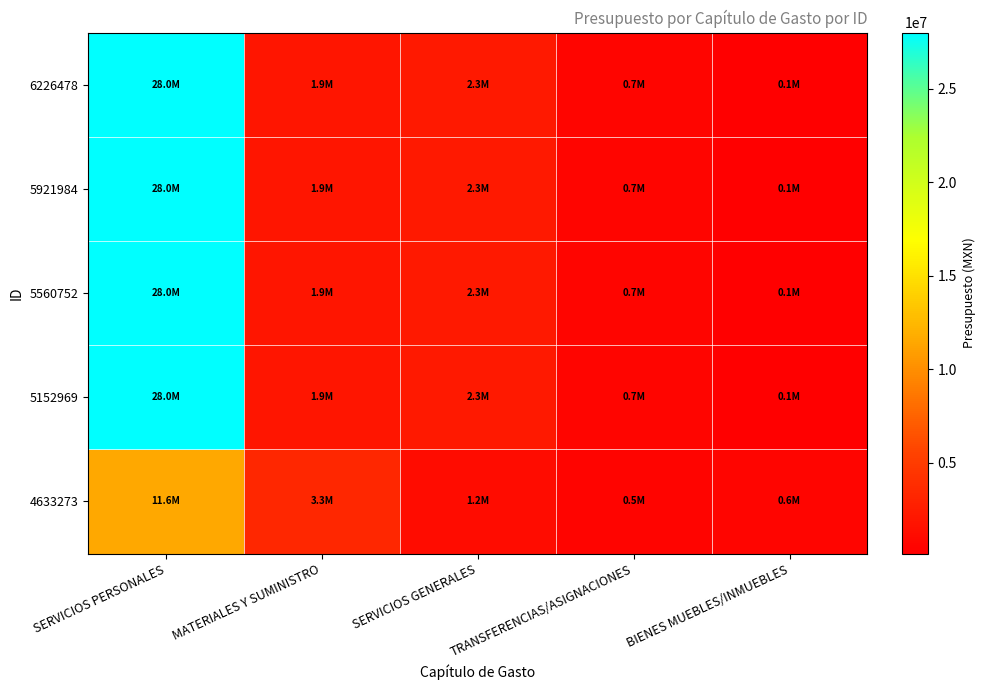

What is the total value across all series at SERVICIOS PERSONALES?

123606450.9